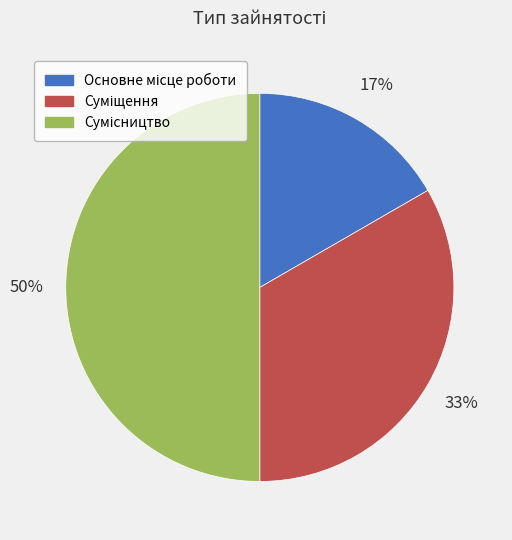

Count the number of slices in the pie.

3